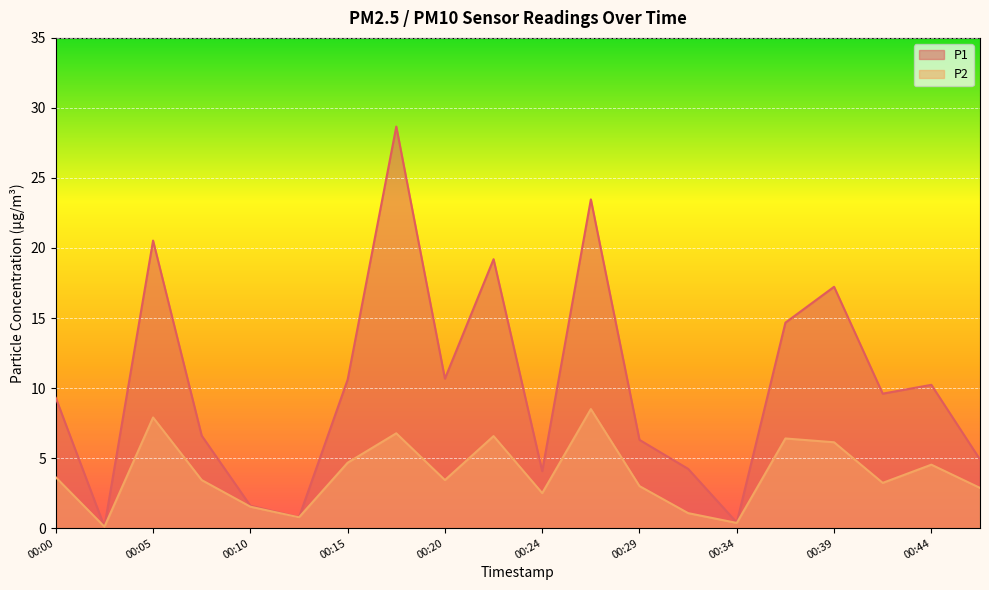

What are all the series names shown in the legend?

P1, P2